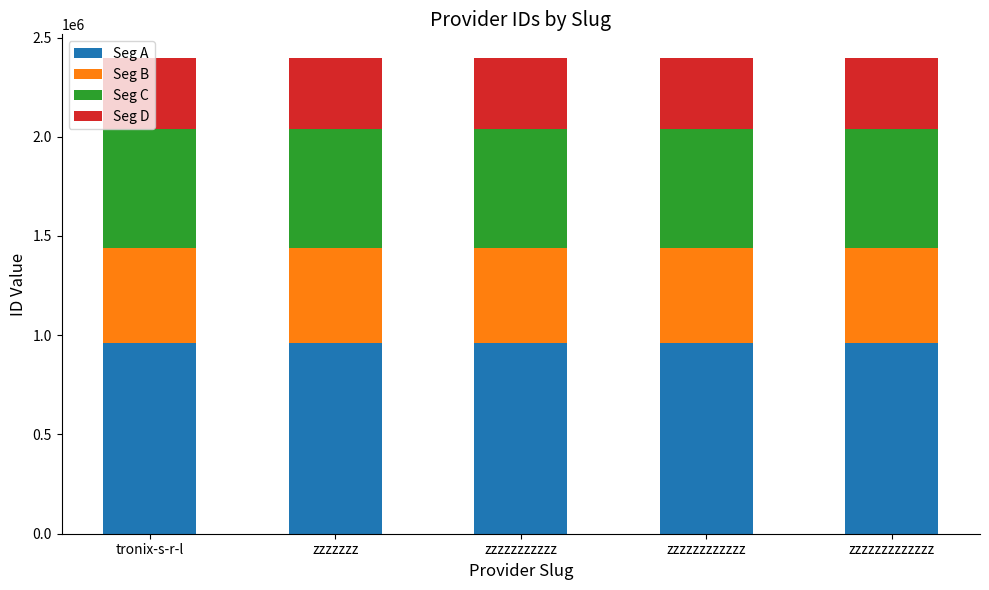

Is it true that Seg A equals 958483 at zzzzzzz?

True